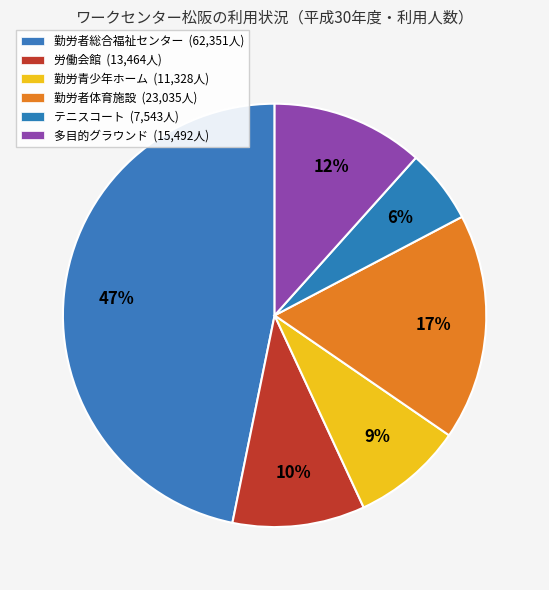

To the nearest percent, what is the difference between the 勤労者総合福祉センター and 多目的グラウンド slice percentages?

35%